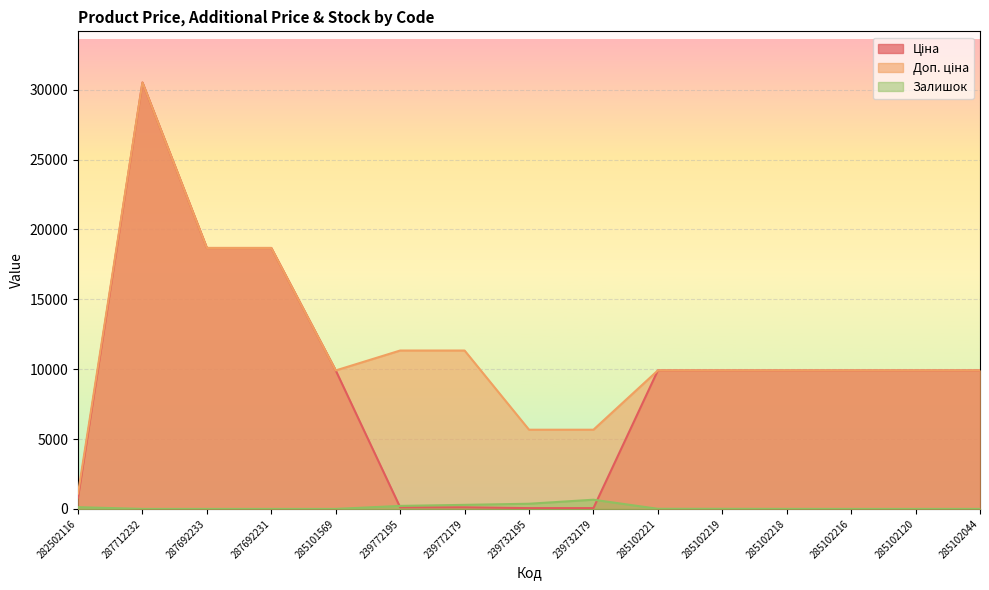

Which series changed the most between 239772179 and 239732195?

Доп. ціна